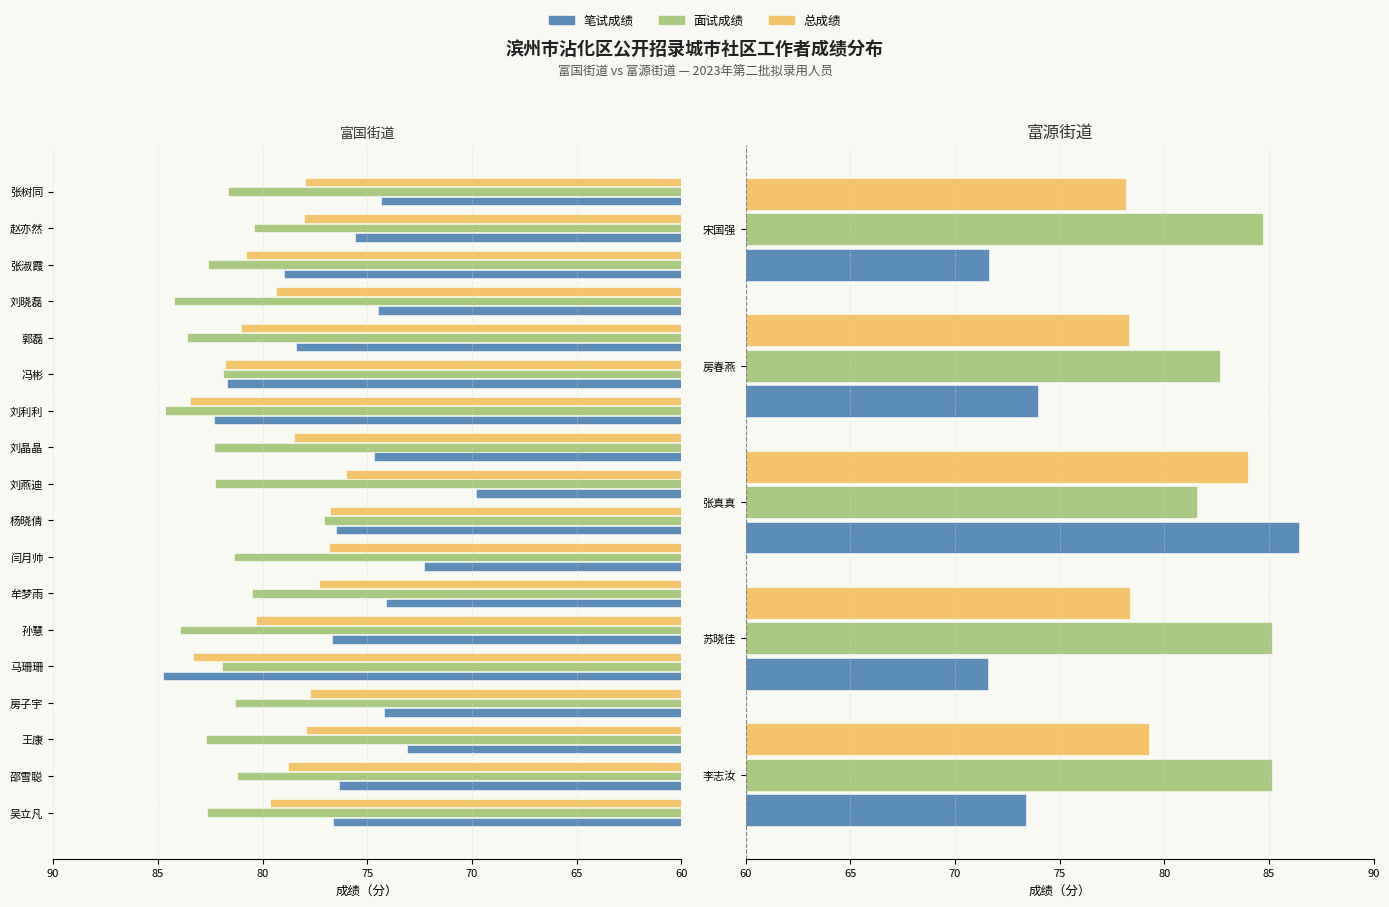

How many bars are there in each group?

3